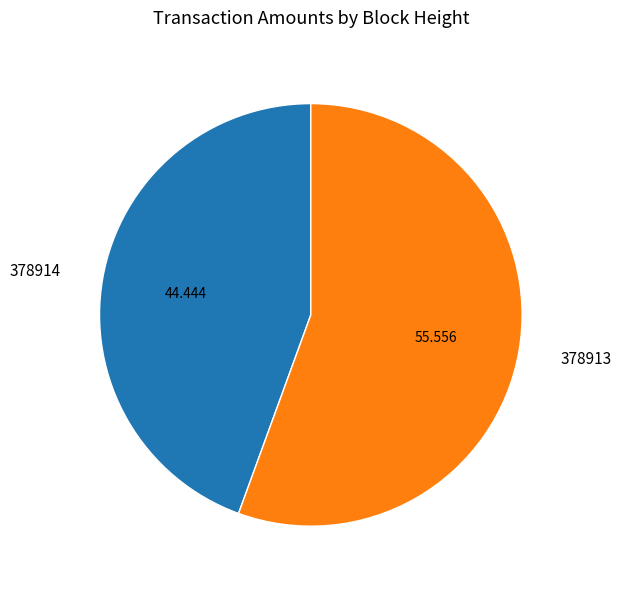

Do 378914 and 378913 together represent more than half of the pie?

Yes